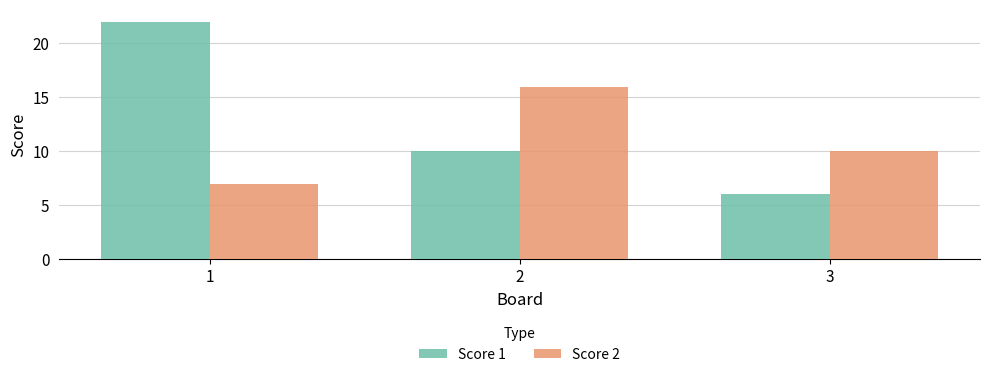

Between 1 and 3, which series saw the biggest shift?

Score 1